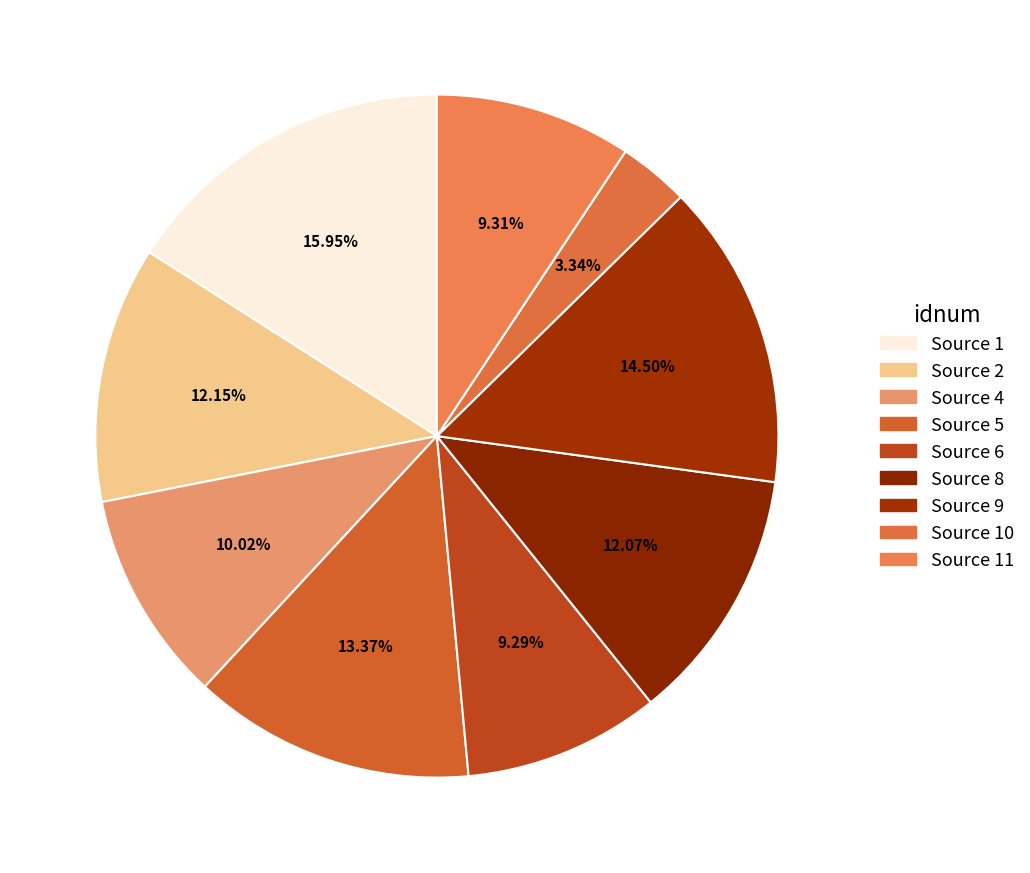

What is the smallest slice in the pie chart?

10